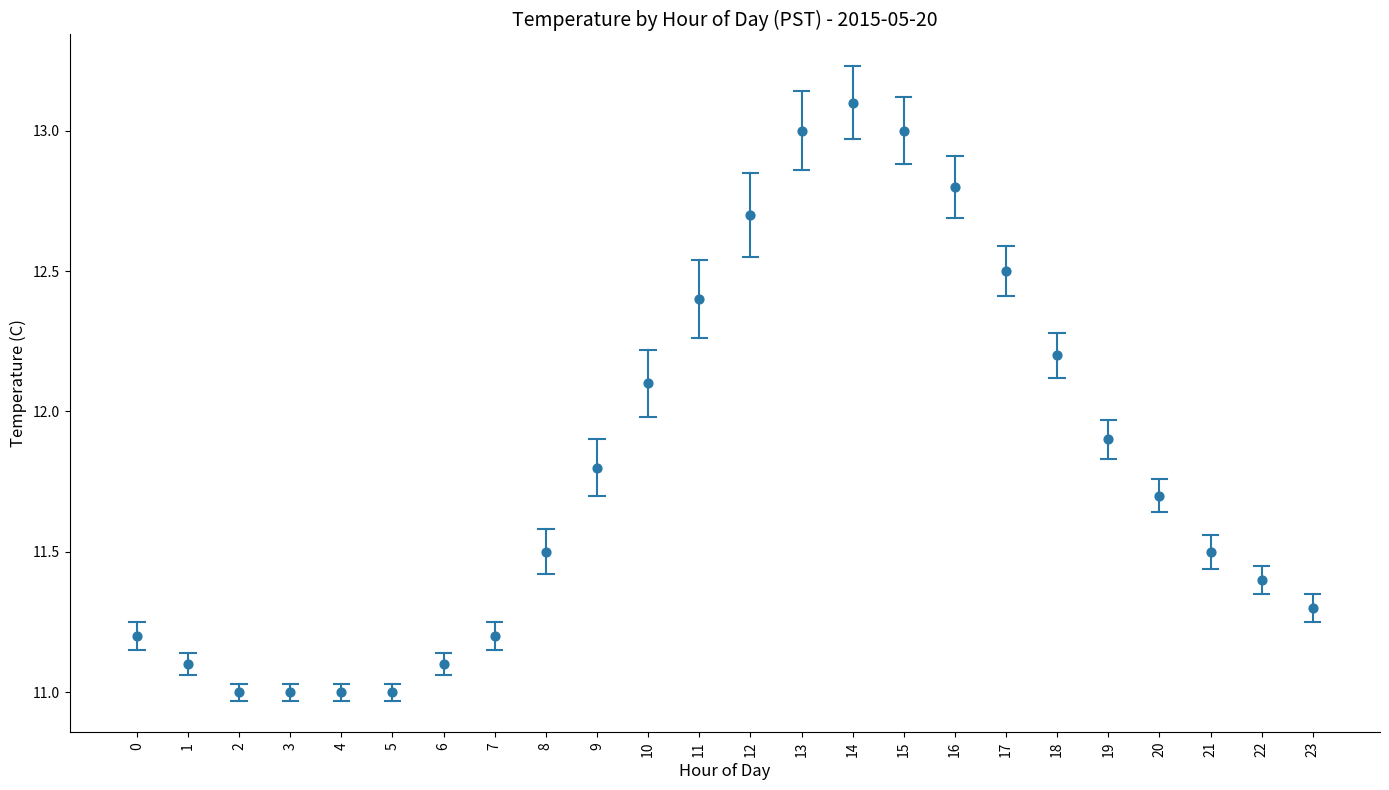

What is the range of Y values (max minus min)?

2.1